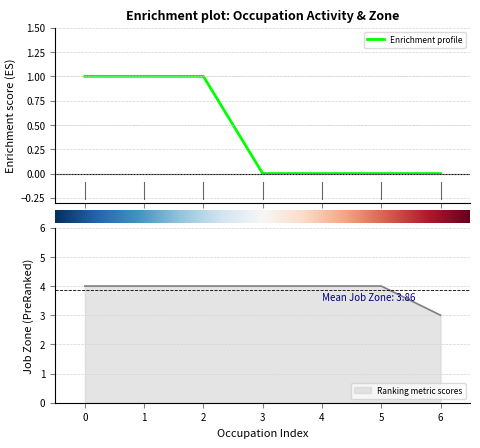

True or false: Job Zone has more than 1 interior local peaks.

False